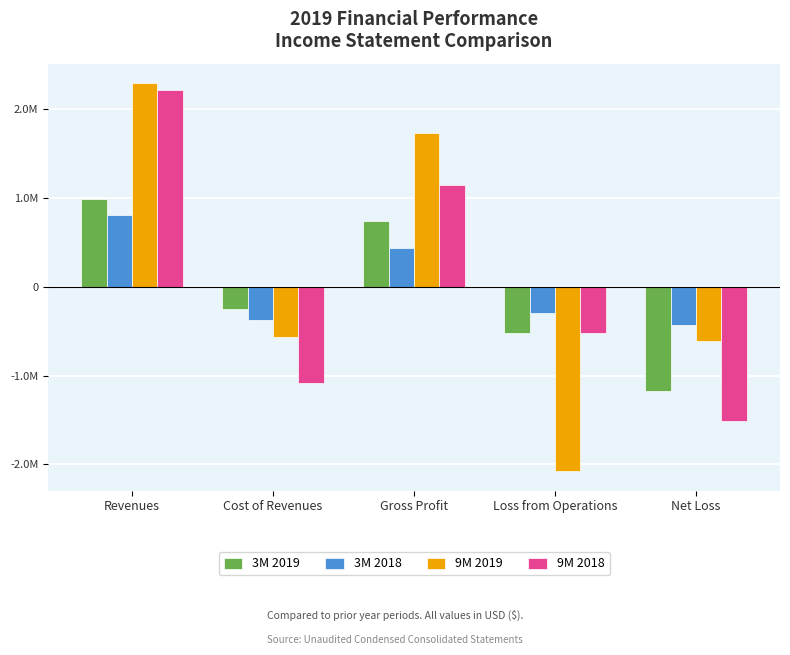

Does the chart contain stacked bars?

No